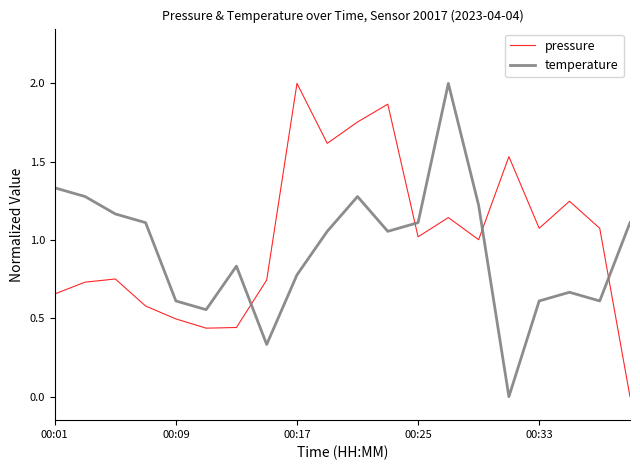

Does the chart display data point markers on the line(s)?

No